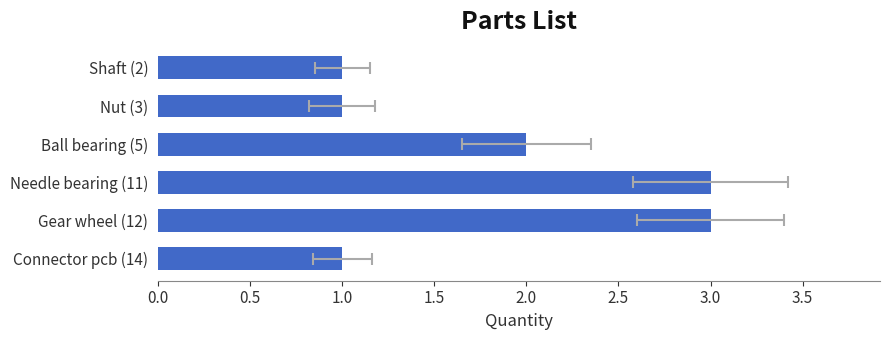

How many data points does each series have?

6